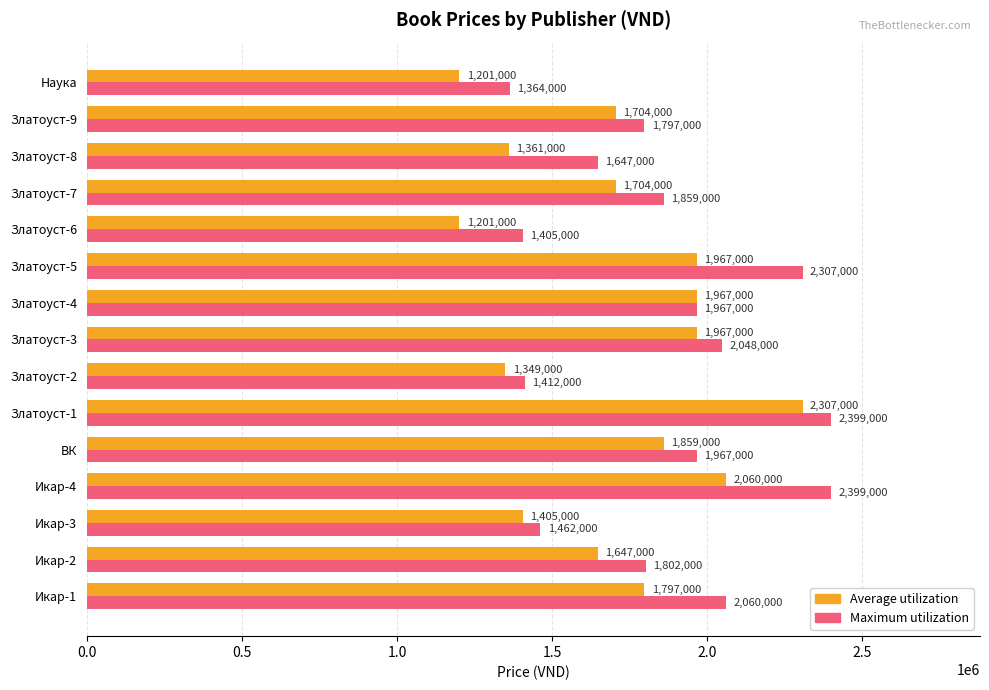

What is the highest value of the Maximum utilization series?

2399000